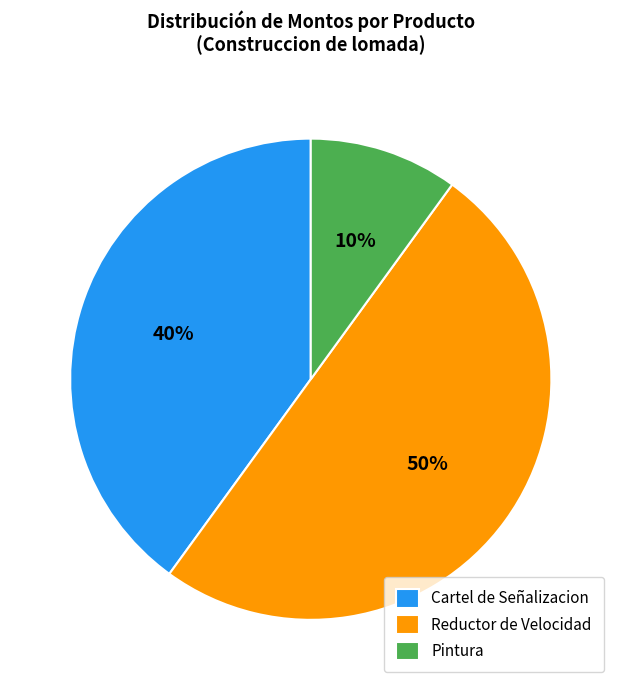

Which has a higher value, Cartel de Señalizacion or Pintura?

Cartel de Señalizacion